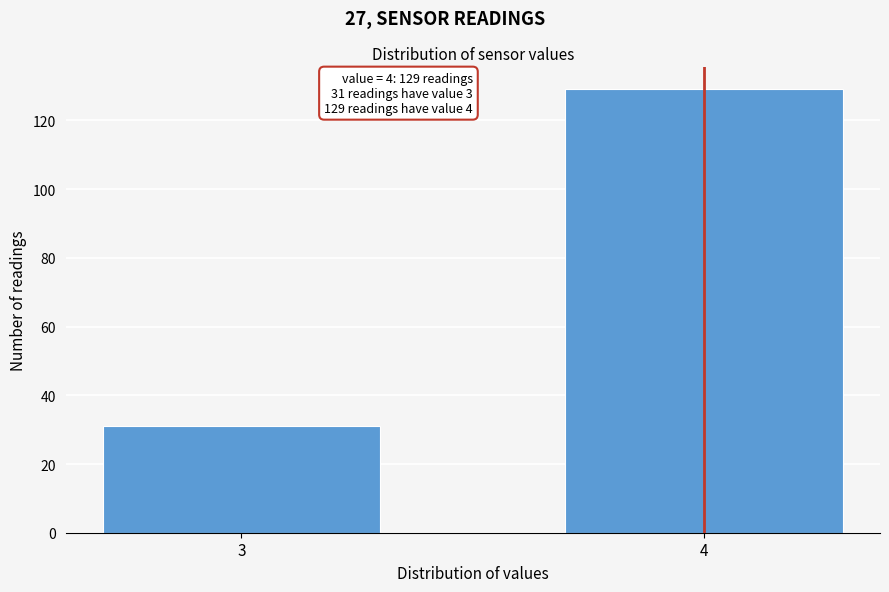

Reading left to right, what are all the values shown in this chart?

31	129